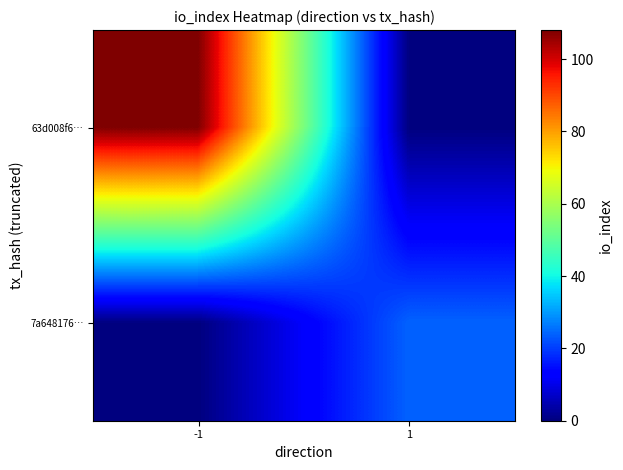

At how many categories does at least one series exceed 89?

1